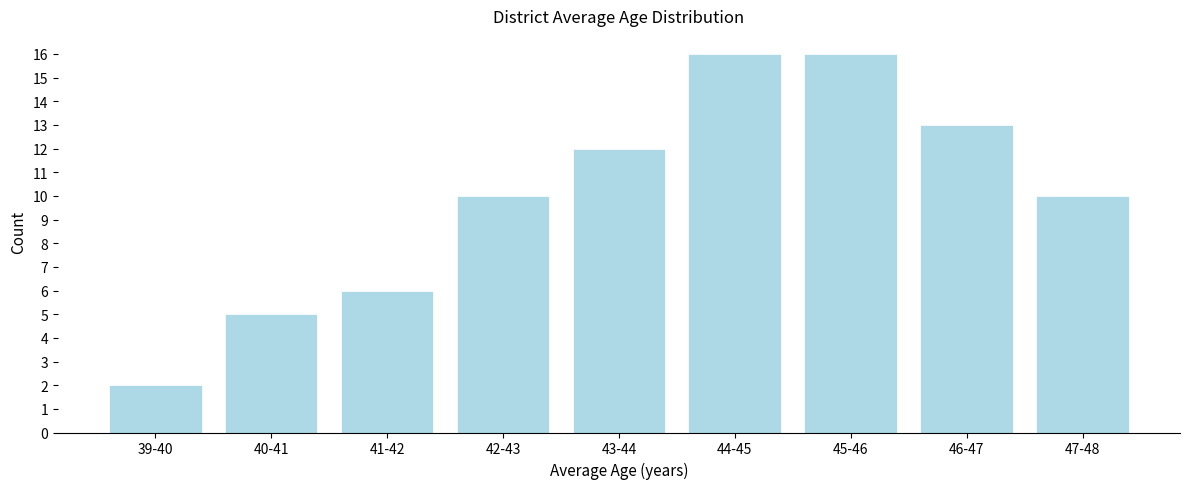

Reading right to left, transcribe all the data shown in this chart.

10	13	16	16	12	10	6	5	2